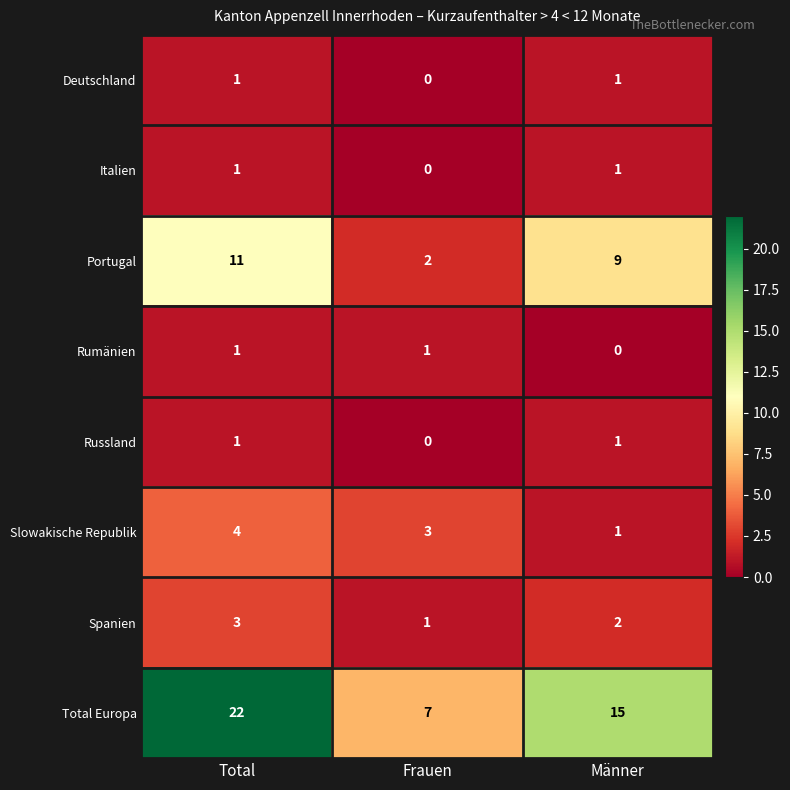

What is the total value across all series at Total?

44